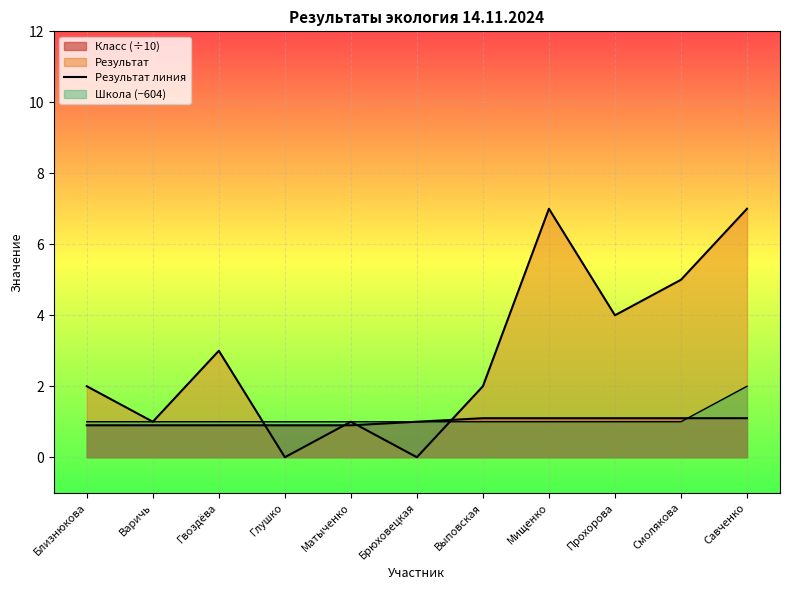

How many interior local peaks (higher than both neighbors) does the data have?

3